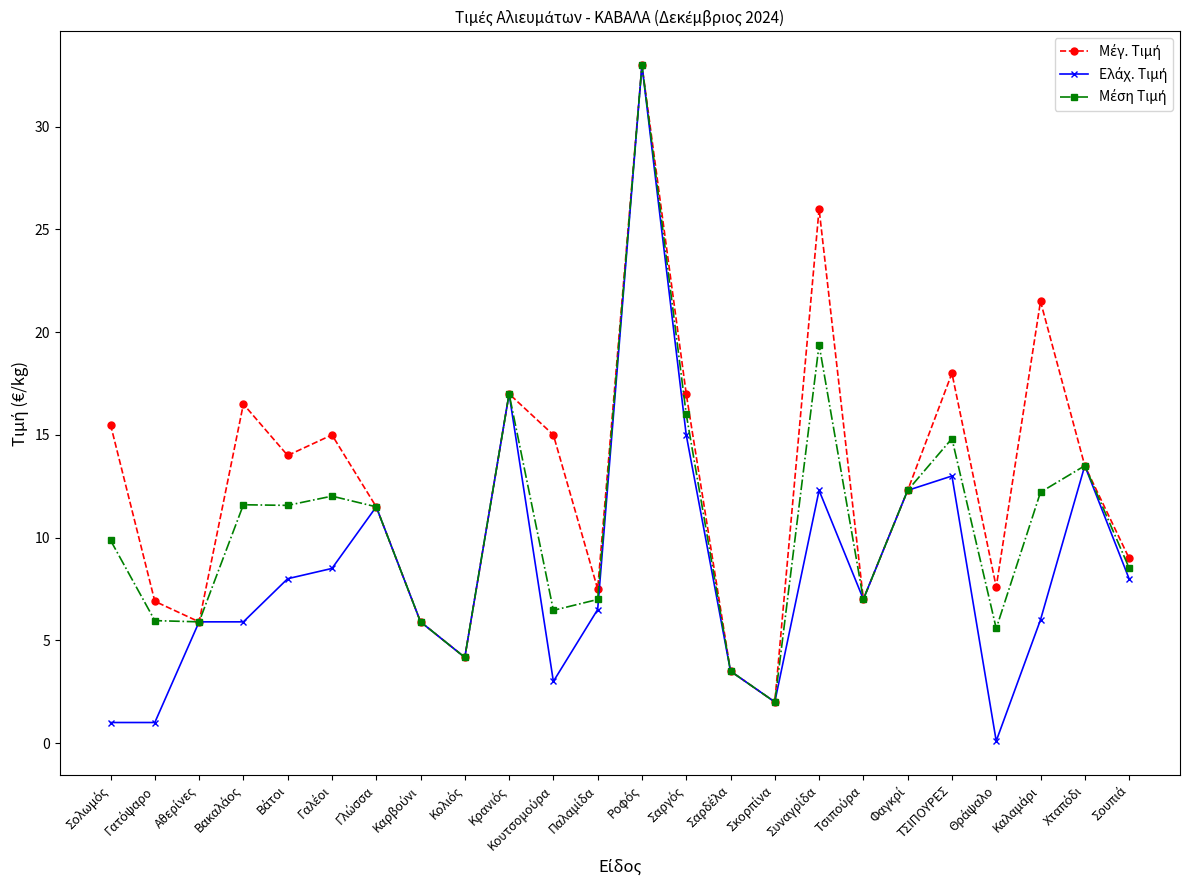

What is the greatest value displayed?

33.0